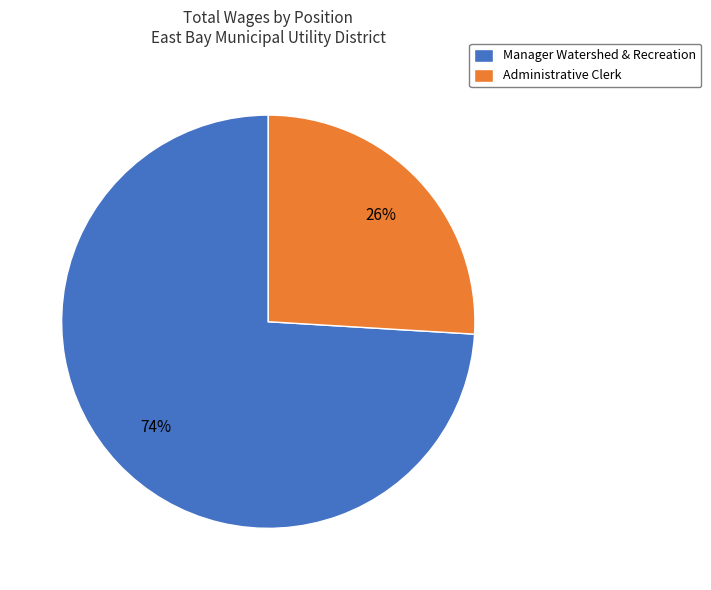

Does Manager Watershed & Recreation account for over 50% of the chart?

Yes